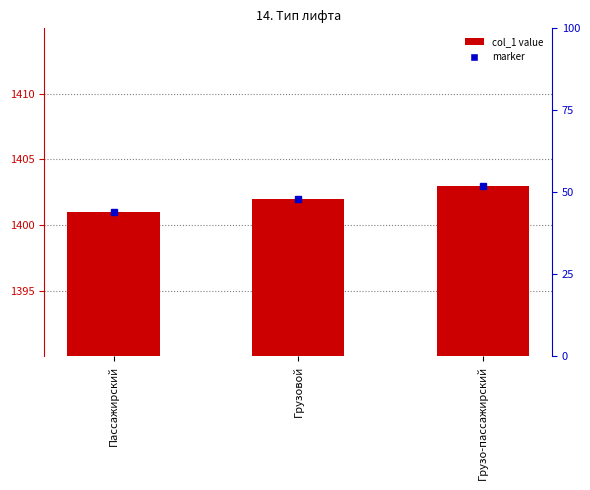

Reading left to right, extract all data points from this chart.

Пассажирский=1401	Грузовой=1402	Грузо-пассажирский=1403